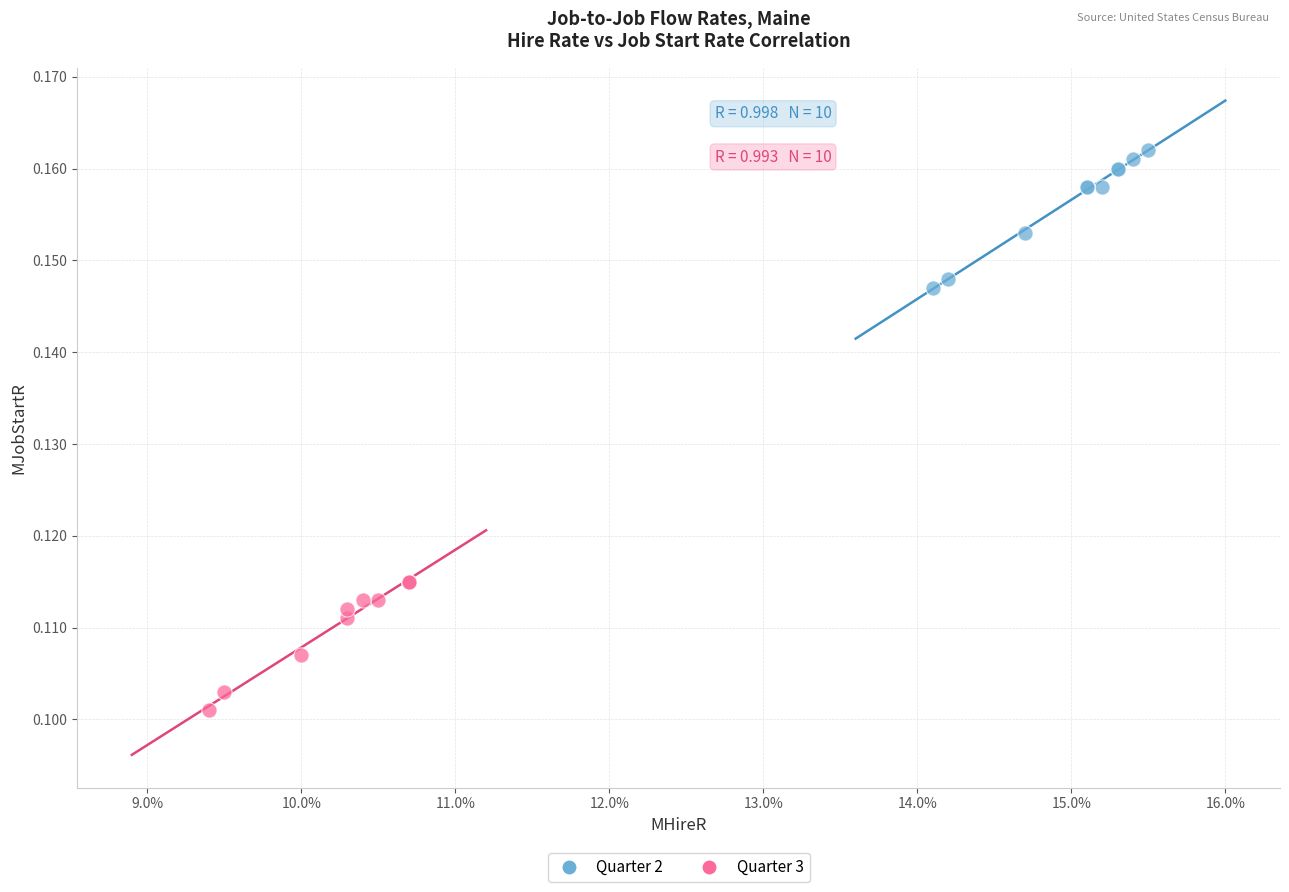

Which series reaches the maximum Y coordinate?

Quarter 2